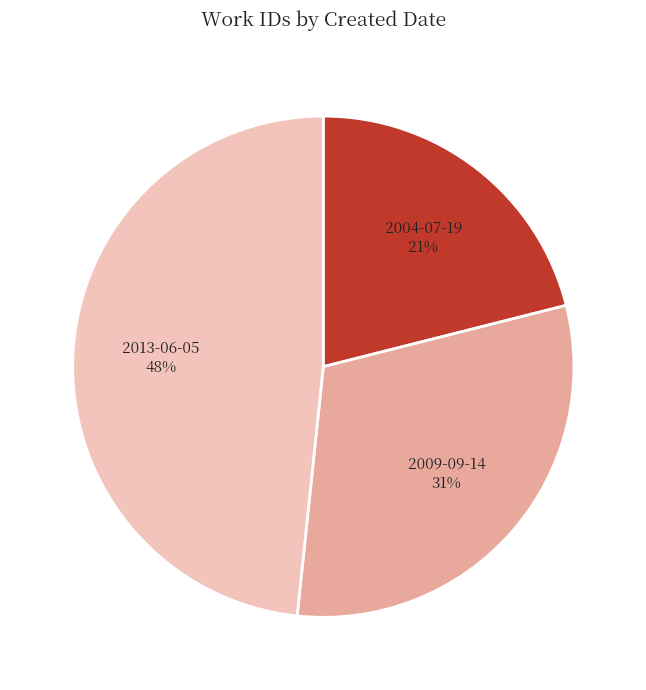

Which category has the smallest portion of the pie?

2004-07-19